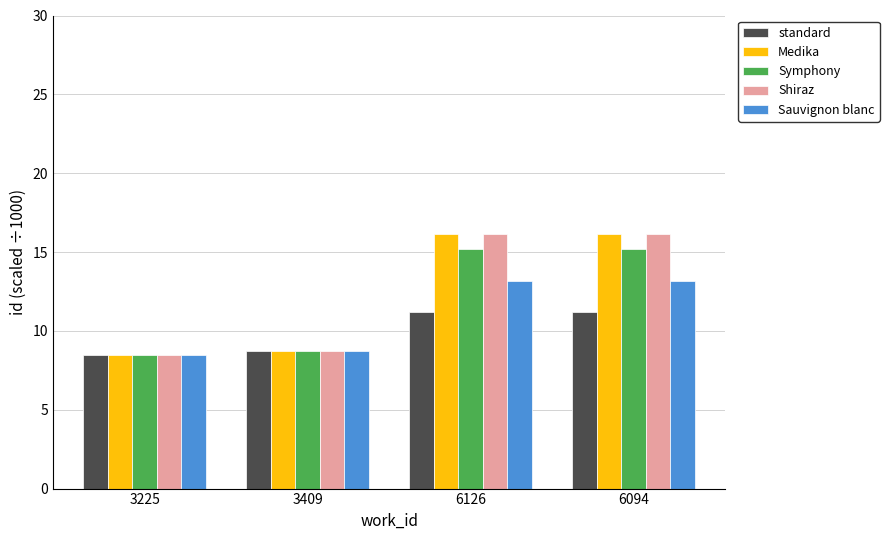

Reading right to left, extract all data points from this chart.

standard: 6094=11.2	6126=11.2	3409=8.7	3225=8.5
Medika: 6094=16.2	6126=16.2	3409=8.7	3225=8.5
Symphony: 6094=15.2	6126=15.2	3409=8.7	3225=8.5
Shiraz: 6094=16.2	6126=16.2	3409=8.7	3225=8.5
Sauvignon blanc: 6094=13.2	6126=13.2	3409=8.7	3225=8.5